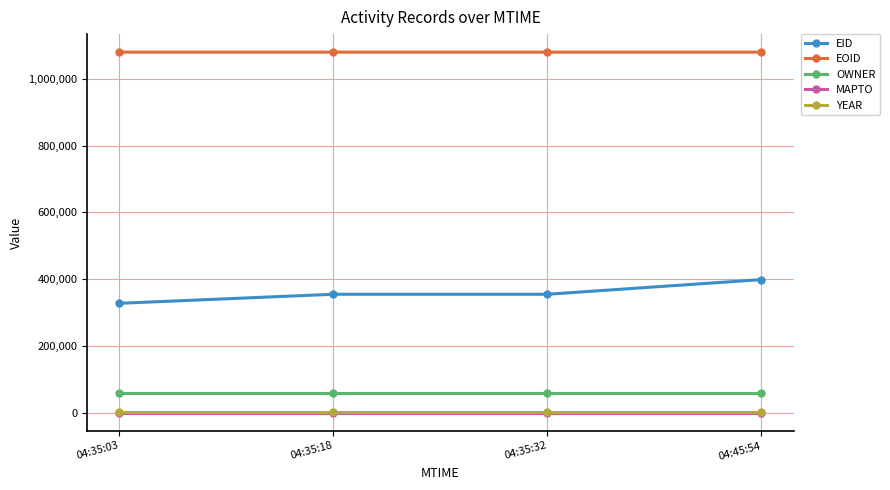

Between 04:35:03 and 04:45:54, which series saw the biggest shift?

EID